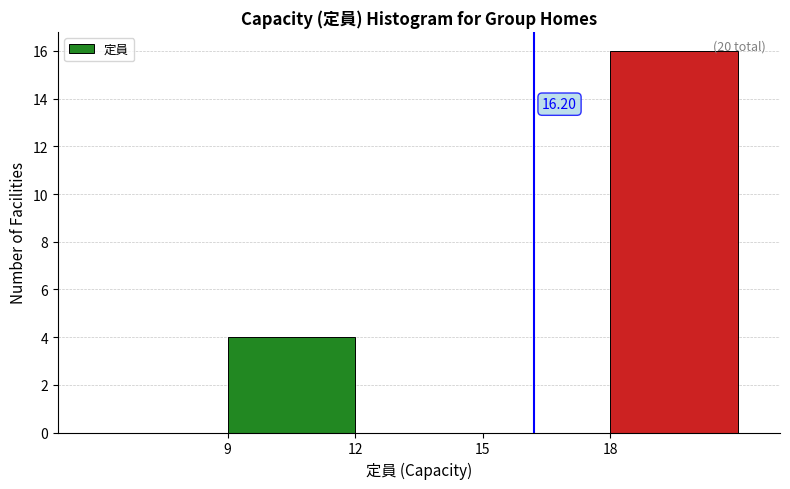

Which range on the x-axis has the tallest bar?

18 to 21